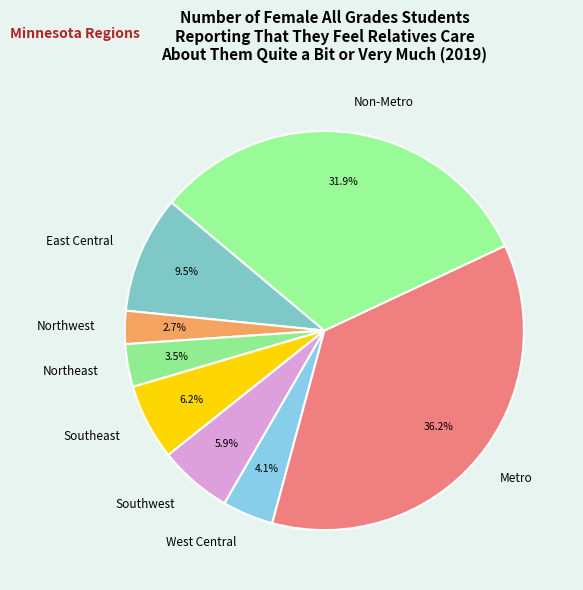

True or false: Northwest accounts for 3% of the total.

True